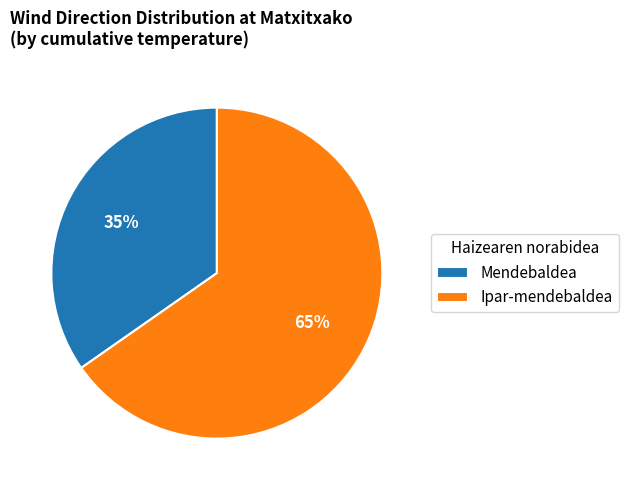

To the nearest percent, what is the average slice percentage?

50%